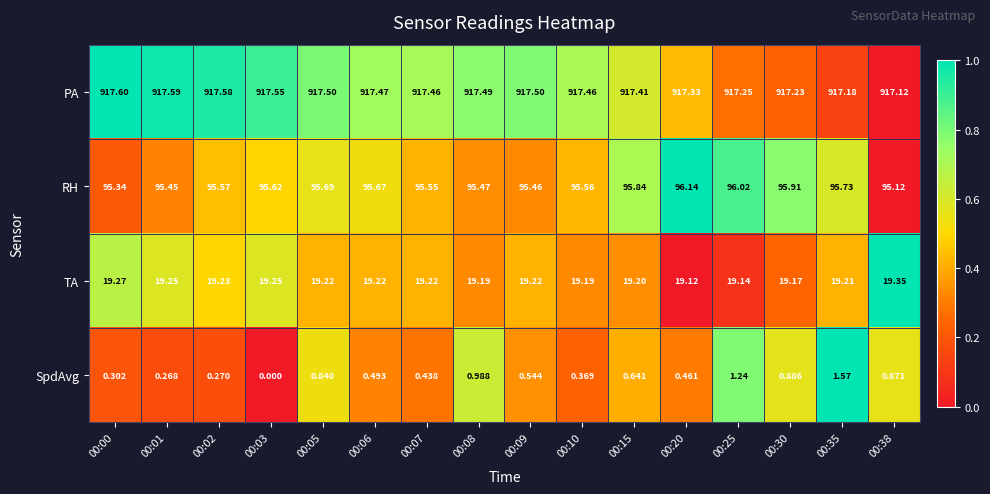

What is the spread (max minus min) of values at 00:08?

916.5